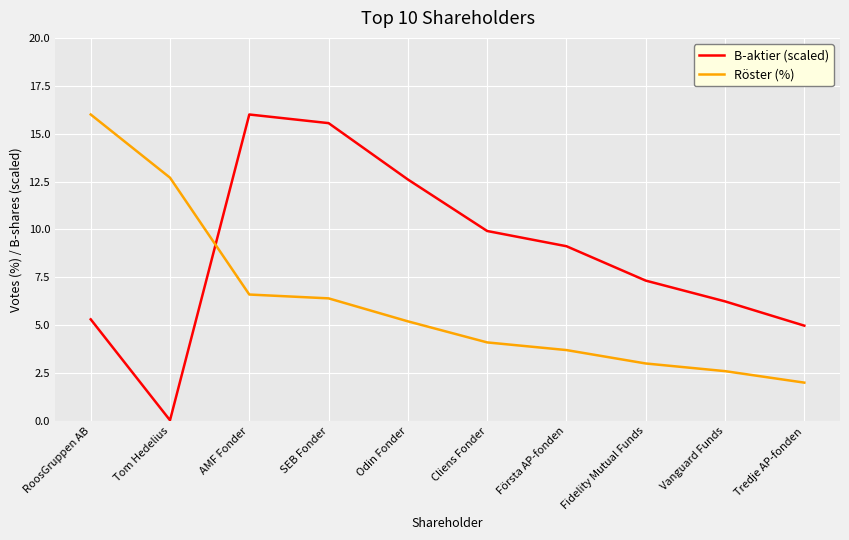

Which series has the largest total across all categories?

B-aktier (scaled)